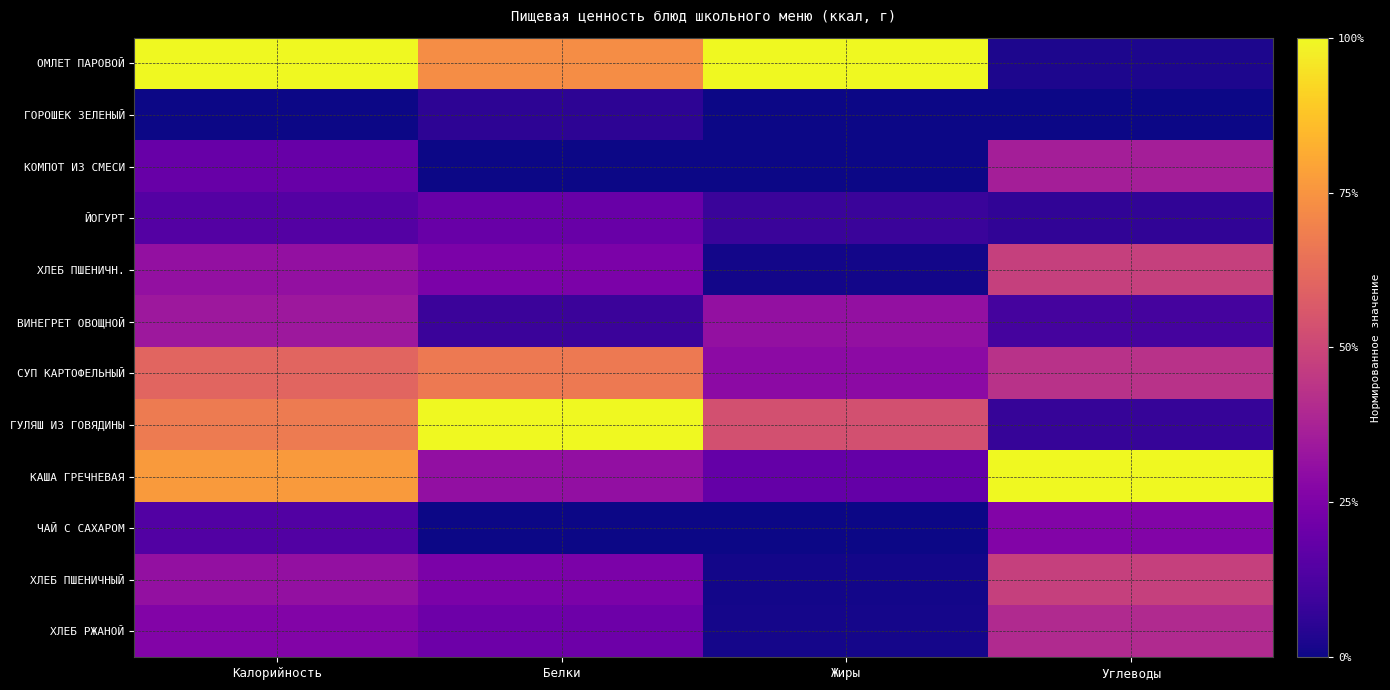

Reading right to left, list all the values displayed in this chart.

ОМЛЕТ ПАРОВОЙ: Углеводы=0.0	Жиры=1.0	Белки=0.7	Калорийность=1.0
ГОРОШЕК ЗЕЛЕНЫЙ: Углеводы=0.0	Жиры=0.0	Белки=0.1	Калорийность=0.0
КОМПОТ ИЗ СМЕСИ: Углеводы=0.4	Жиры=0.0	Белки=0.0	Калорийность=0.2
ЙОГУРТ: Углеводы=0.1	Жиры=0.1	Белки=0.2	Калорийность=0.1
ХЛЕБ ПШЕНИЧН.: Углеводы=0.5	Жиры=0.0	Белки=0.2	Калорийность=0.3
ВИНЕГРЕТ ОВОЩНОЙ: Углеводы=0.1	Жиры=0.3	Белки=0.1	Калорийность=0.3
СУП КАРТОФЕЛЬНЫЙ: Углеводы=0.4	Жиры=0.3	Белки=0.7	Калорийность=0.6
ГУЛЯШ ИЗ ГОВЯДИНЫ: Углеводы=0.1	Жиры=0.5	Белки=1.0	Калорийность=0.7
КАША ГРЕЧНЕВАЯ: Углеводы=1.0	Жиры=0.2	Белки=0.3	Калорийность=0.8
ЧАЙ С САХАРОМ: Углеводы=0.3	Жиры=0.0	Белки=0.0	Калорийность=0.1
ХЛЕБ ПШЕНИЧНЫЙ: Углеводы=0.5	Жиры=0.0	Белки=0.2	Калорийность=0.3
ХЛЕБ РЖАНОЙ: Углеводы=0.4	Жиры=0.0	Белки=0.2	Калорийность=0.3